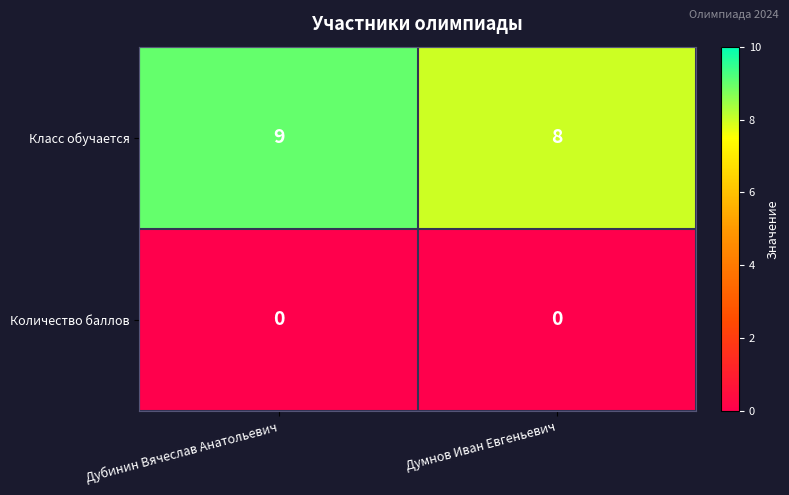

Rank the series by their average value, from highest to lowest.

Класс обучается, Количество баллов